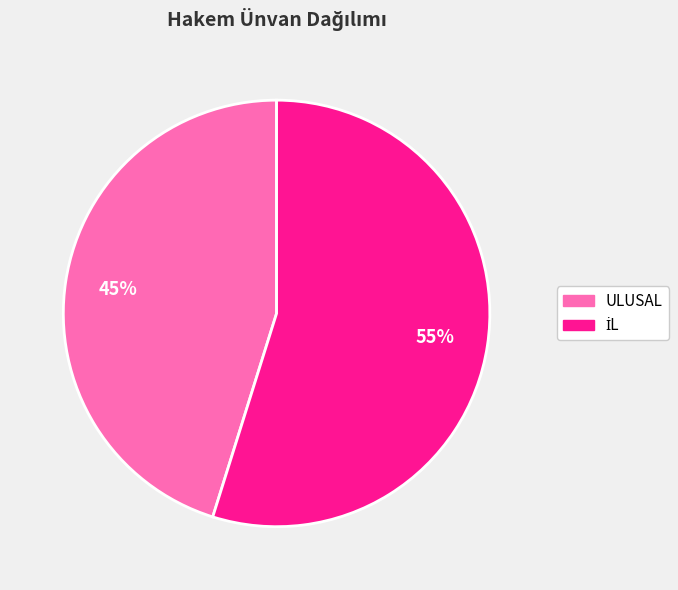

Which category has the smallest portion of the pie?

ULUSAL